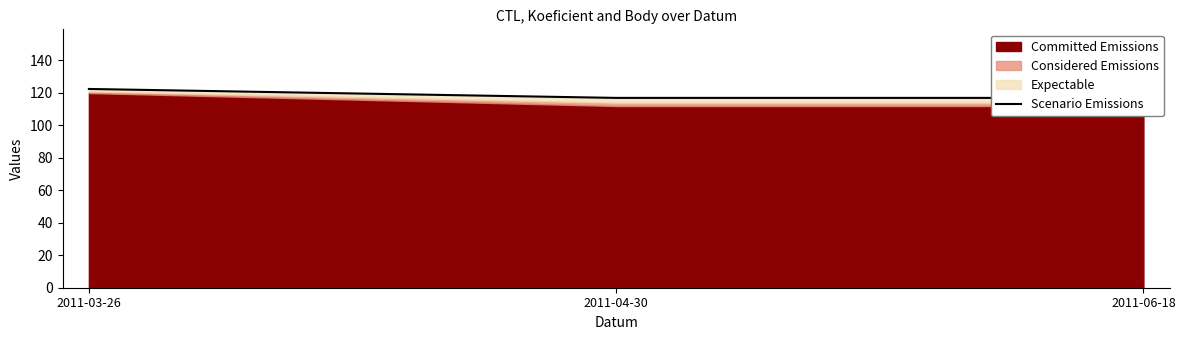

Approximately how many times larger is the value at 2011-04-30 compared to 2011-06-18?

1.0